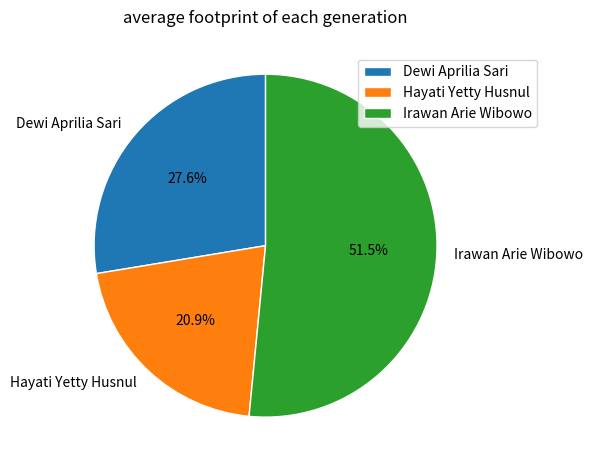

Which category has the smallest portion of the pie?

Hayati Yetty Husnul